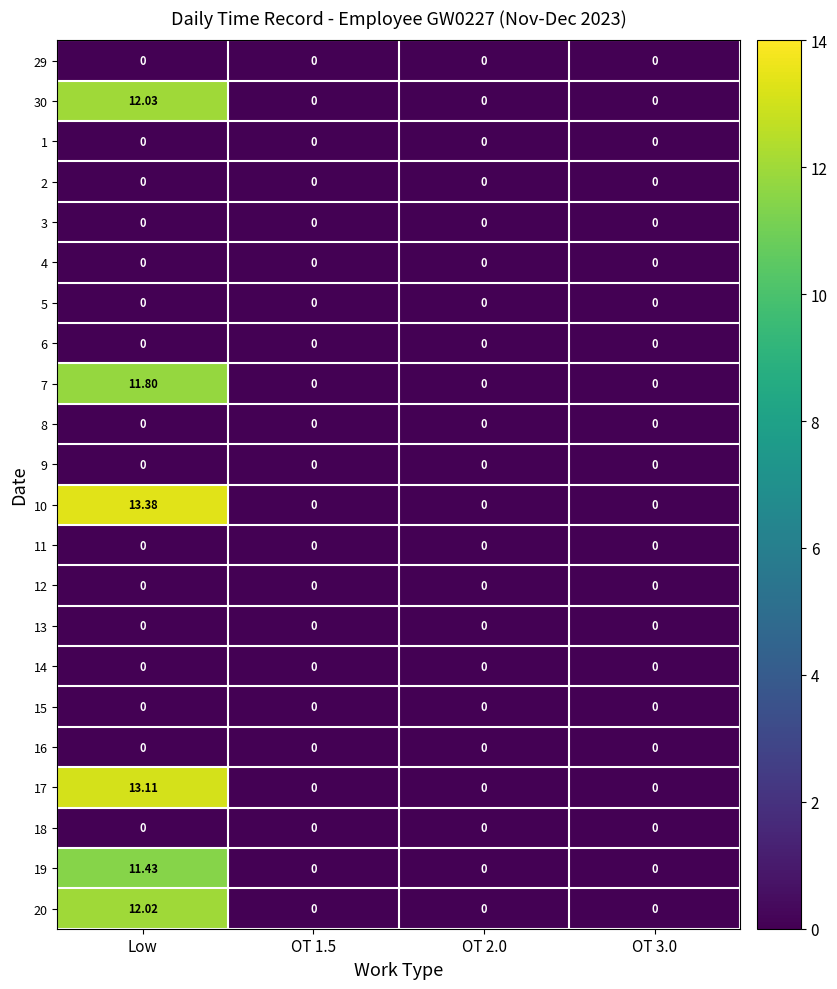

At which category is the sum across all series the highest?

Low